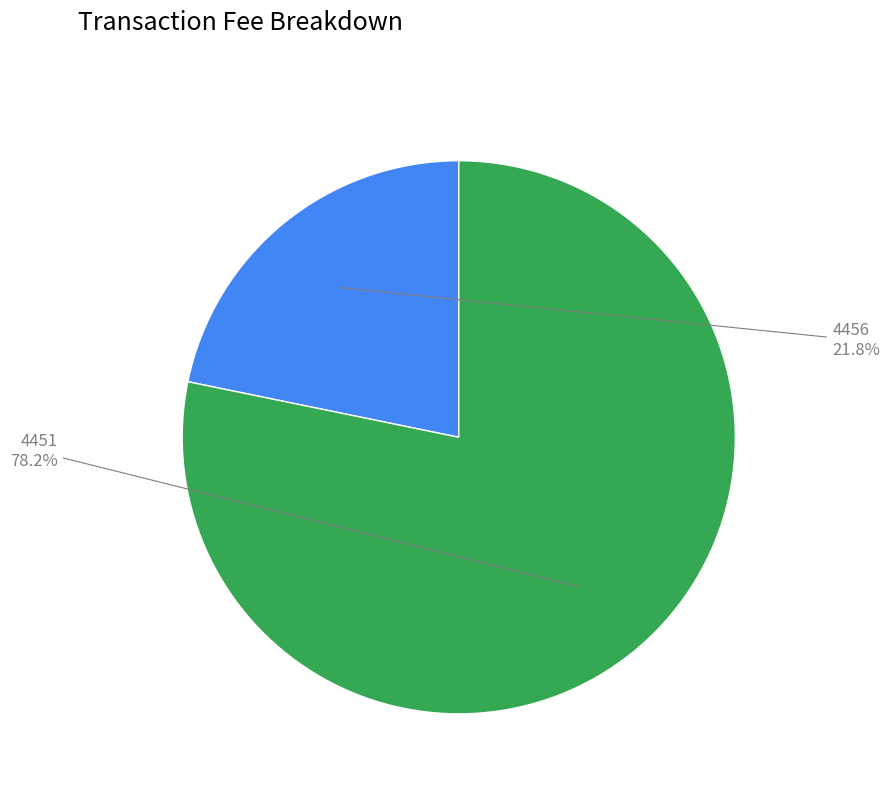

Is there a majority slice in this chart?

Yes